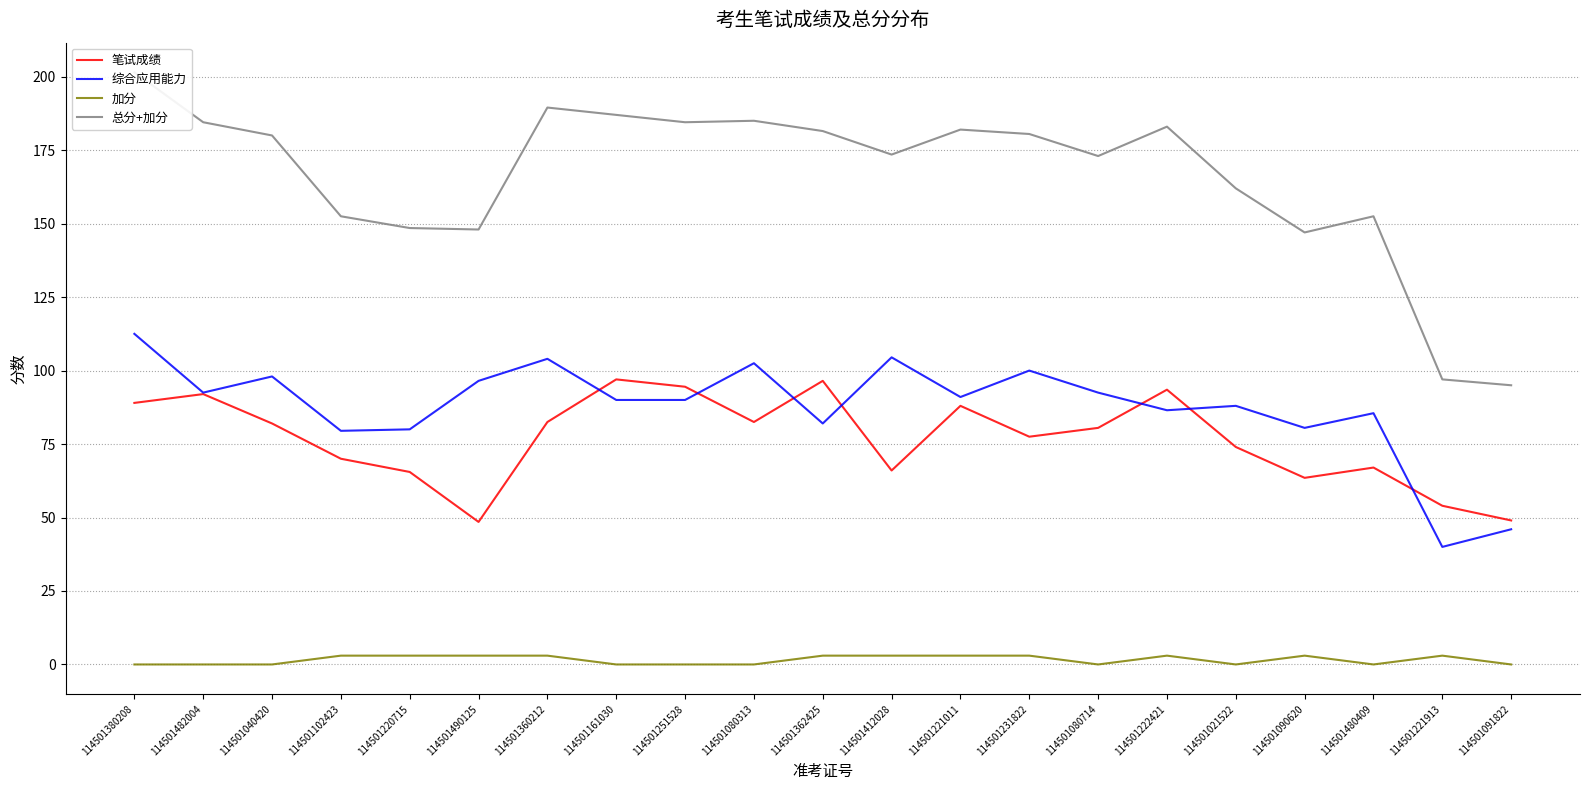

Reading left to right, transcribe all the data shown in this chart.

笔试成绩: 114501380208=89.0	114501482004=92.0	114501040420=82.0	114501102423=70.0	114501220715=65.5	114501490125=48.5	114501360212=82.5	114501161030=97.0	114501251528=94.5	114501080313=82.5	114501362425=96.5	114501412028=66.0	114501221011=88.0	114501231822=77.5	114501080714=80.5	114501222421=93.5	114501021522=74.0	114501090620=63.5	114501480409=67.0	114501221913=54.0	114501091822=49.0
综合应用能力: 114501380208=112.5	114501482004=92.5	114501040420=98.0	114501102423=79.5	114501220715=80.0	114501490125=96.5	114501360212=104.0	114501161030=90.0	114501251528=90.0	114501080313=102.5	114501362425=82.0	114501412028=104.5	114501221011=91.0	114501231822=100.0	114501080714=92.5	114501222421=86.5	114501021522=88.0	114501090620=80.5	114501480409=85.5	114501221913=40.0	114501091822=46.0
加分: 114501380208=0.0	114501482004=0.0	114501040420=0.0	114501102423=3.0	114501220715=3.0	114501490125=3.0	114501360212=3.0	114501161030=0.0	114501251528=0.0	114501080313=0.0	114501362425=3.0	114501412028=3.0	114501221011=3.0	114501231822=3.0	114501080714=0.0	114501222421=3.0	114501021522=0.0	114501090620=3.0	114501480409=0.0	114501221913=3.0	114501091822=0.0
总分+加分: 114501380208=201.5	114501482004=184.5	114501040420=180.0	114501102423=152.5	114501220715=148.5	114501490125=148.0	114501360212=189.5	114501161030=187.0	114501251528=184.5	114501080313=185.0	114501362425=181.5	114501412028=173.5	114501221011=182.0	114501231822=180.5	114501080714=173.0	114501222421=183.0	114501021522=162.0	114501090620=147.0	114501480409=152.5	114501221913=97.0	114501091822=95.0